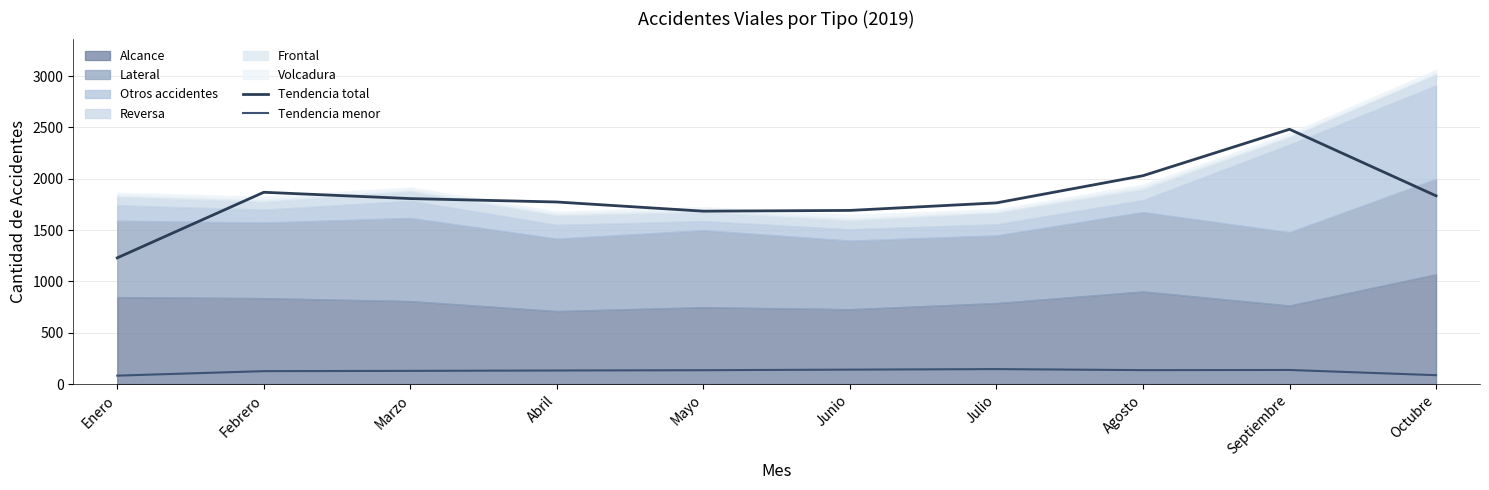

Reading left to right, extract all data points from this chart.

Tendencia total: 1229.3	1868.0	1806.7	1773.3	1684.0	1691.3	1764.7	2029.3	2481.7	1833.7
Tendencia menor: 82.3	126.0	128.7	132.3	135.3	140.7	146.0	136.0	137.3	86.7